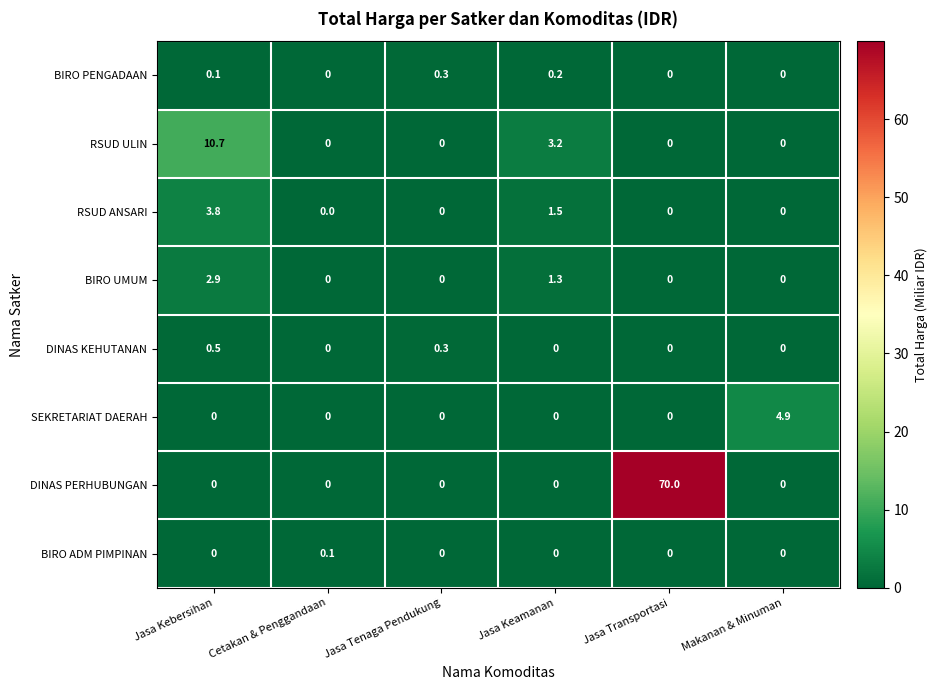

True or false: DINAS PERHUBUNGAN has a value of -44.8 at Jasa Tenaga Pendukung.

False